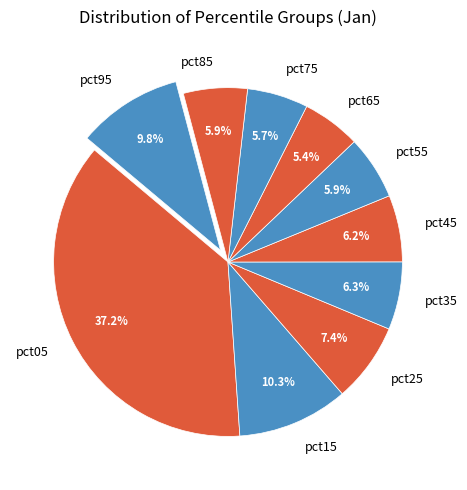

How many slices are in this pie chart?

10